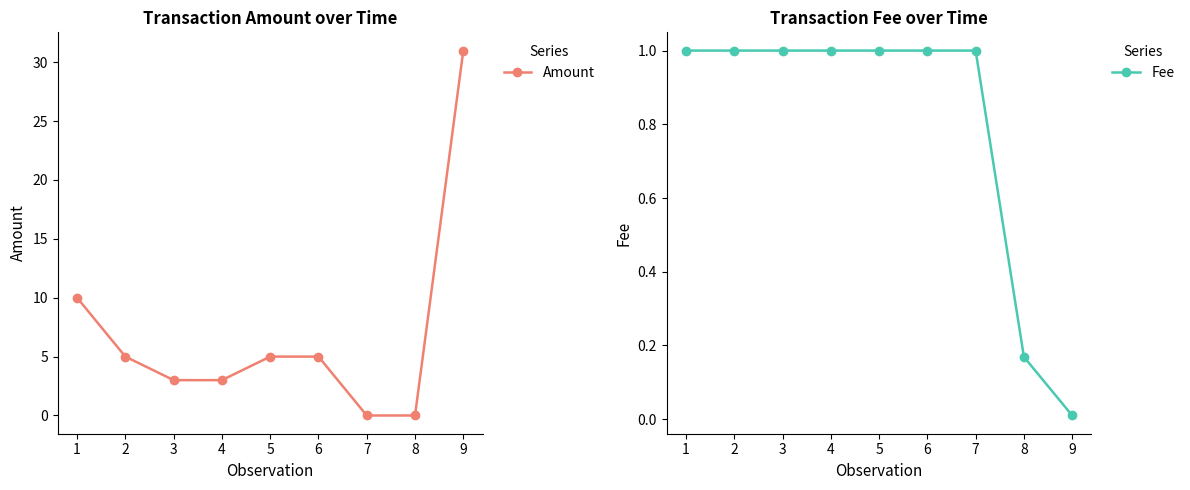

What are all the series names shown in the legend?

Amount, Fee